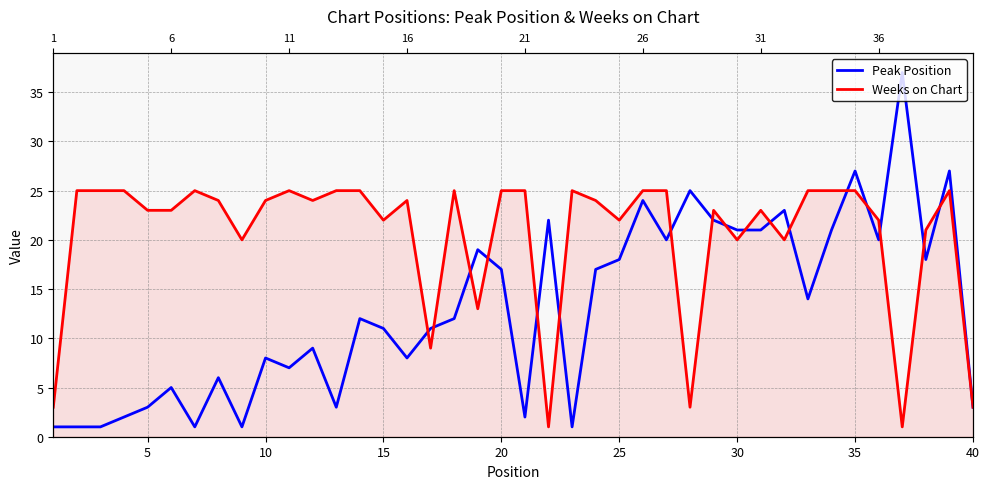

How many values in the Peak Position series exceed 12?

19